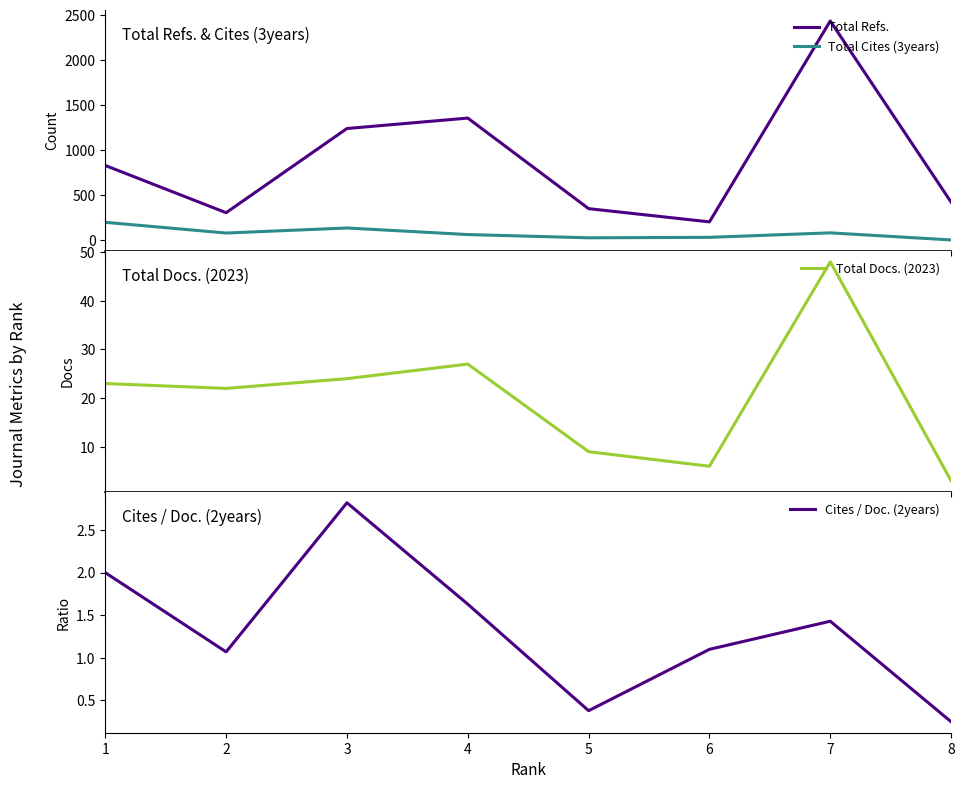

Which series has the largest range (max minus min)?

Total Refs.